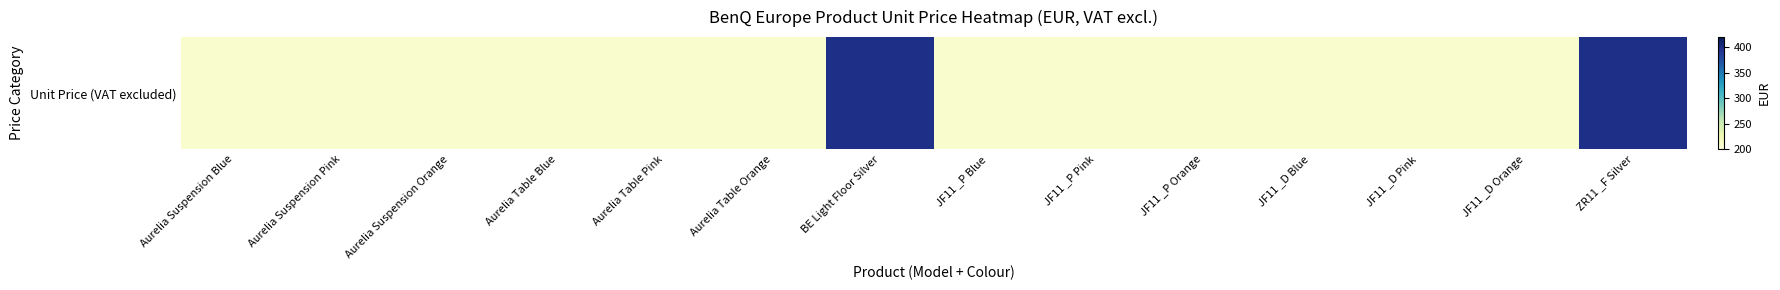

Rank the categories by value from lowest to highest.

Aurelia Suspension Blue, Aurelia Suspension Pink, Aurelia Suspension Orange, Aurelia Table Blue, Aurelia Table Pink, Aurelia Table Orange, JF11 _P Blue, JF11 _P Pink, JF11 _P Orange, JF11 _D Blue, JF11 _D Pink, JF11 _D Orange, BE Light Floor Silver, ZR11 _F Silver